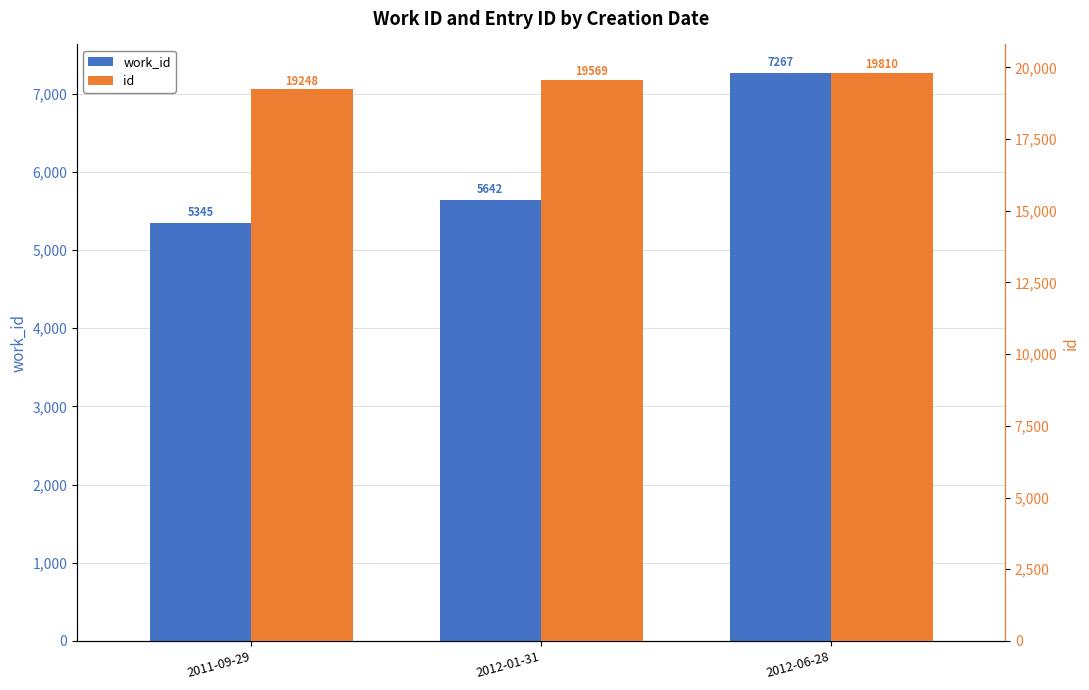

At which label is id closest to 19529?

2012-01-31